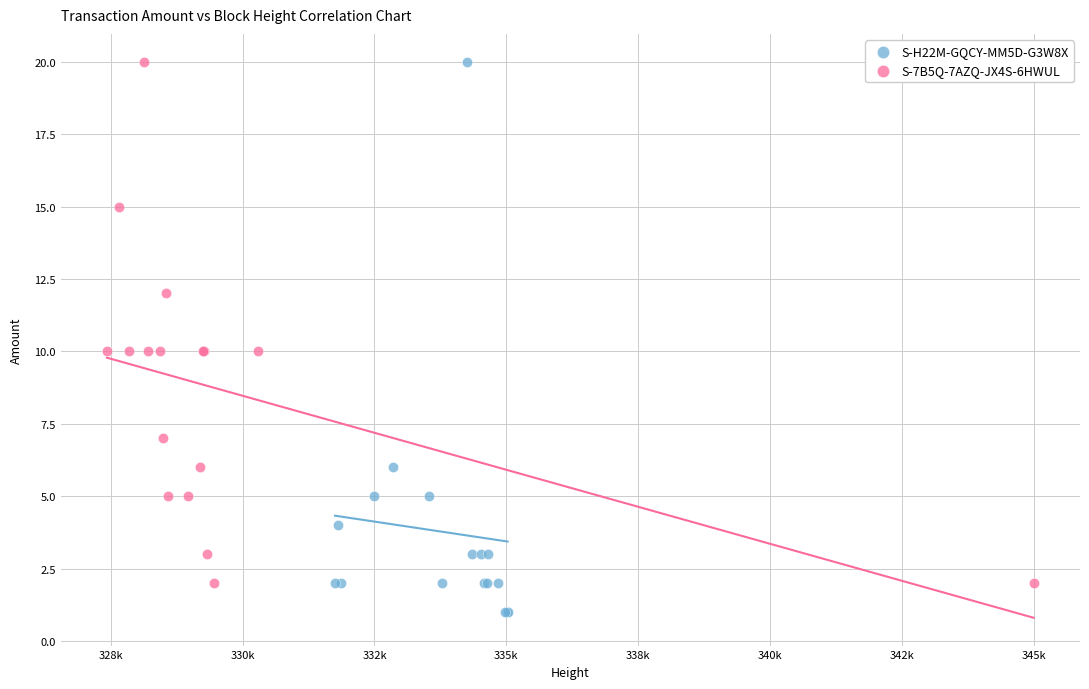

Which series has the largest Y range (max minus min)?

S-H22M-GQCY-MM5D-G3W8X